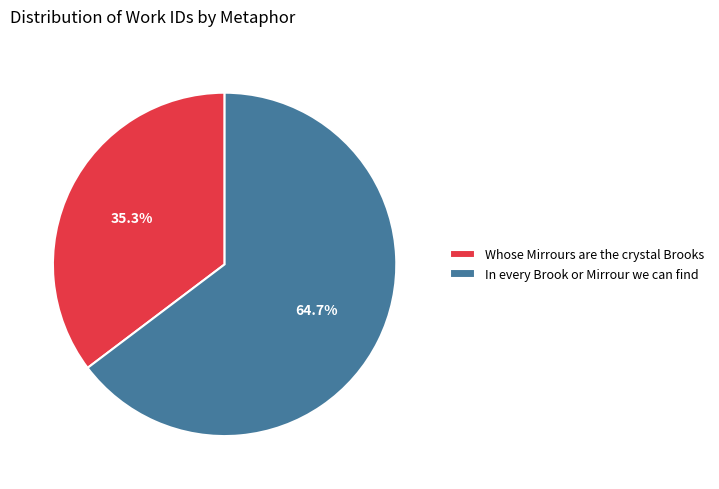

Which slice is the smallest?

Whose Mirrours are the crystal Brooks